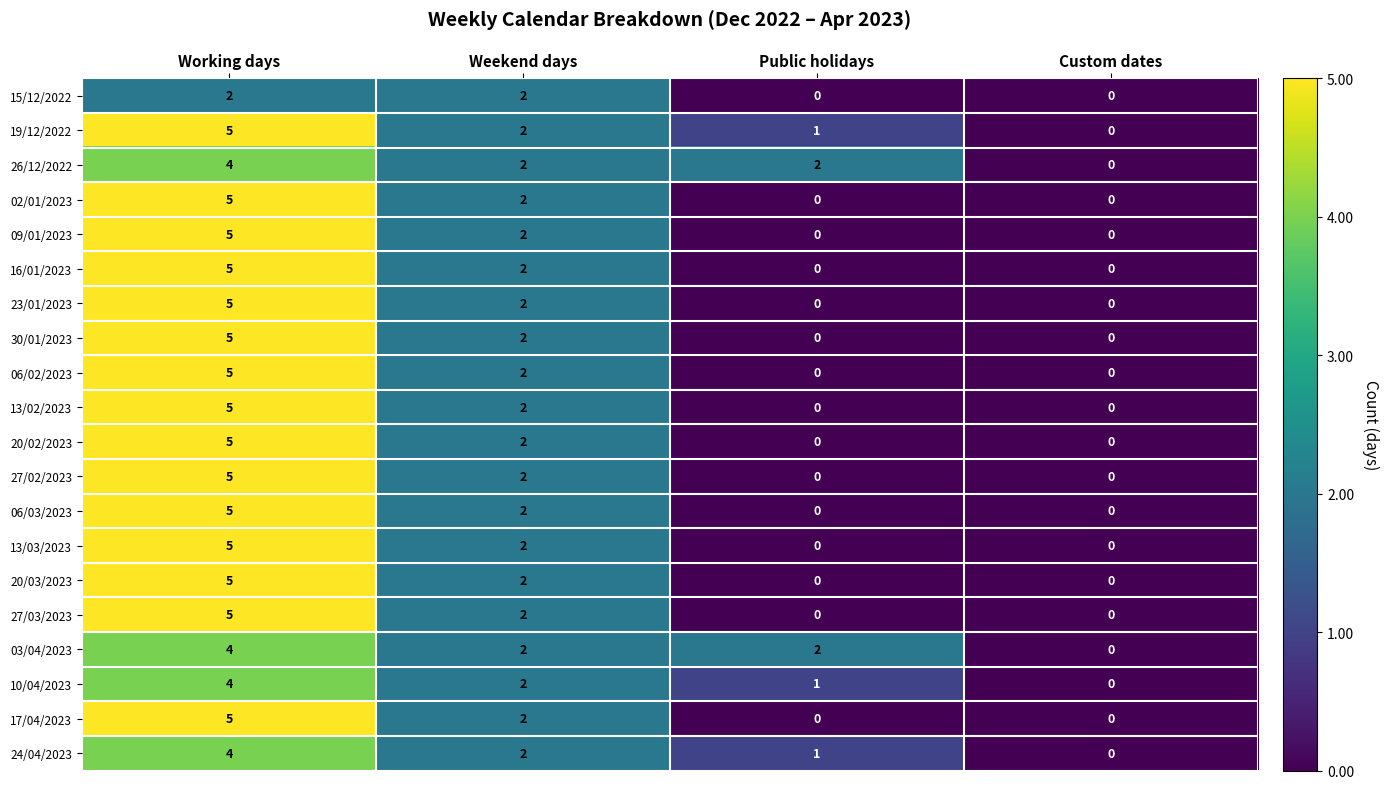

Is it true that 10/04/2023 equals 1 at Weekend days?

False